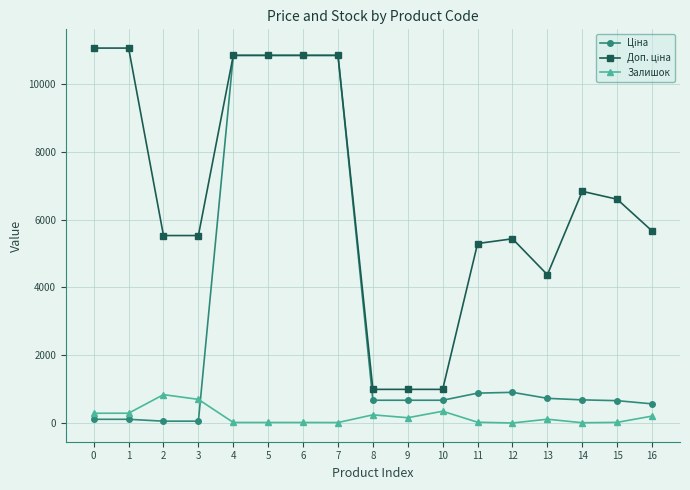

True or false: Залишок has more than 0 points higher than both neighbors.

True